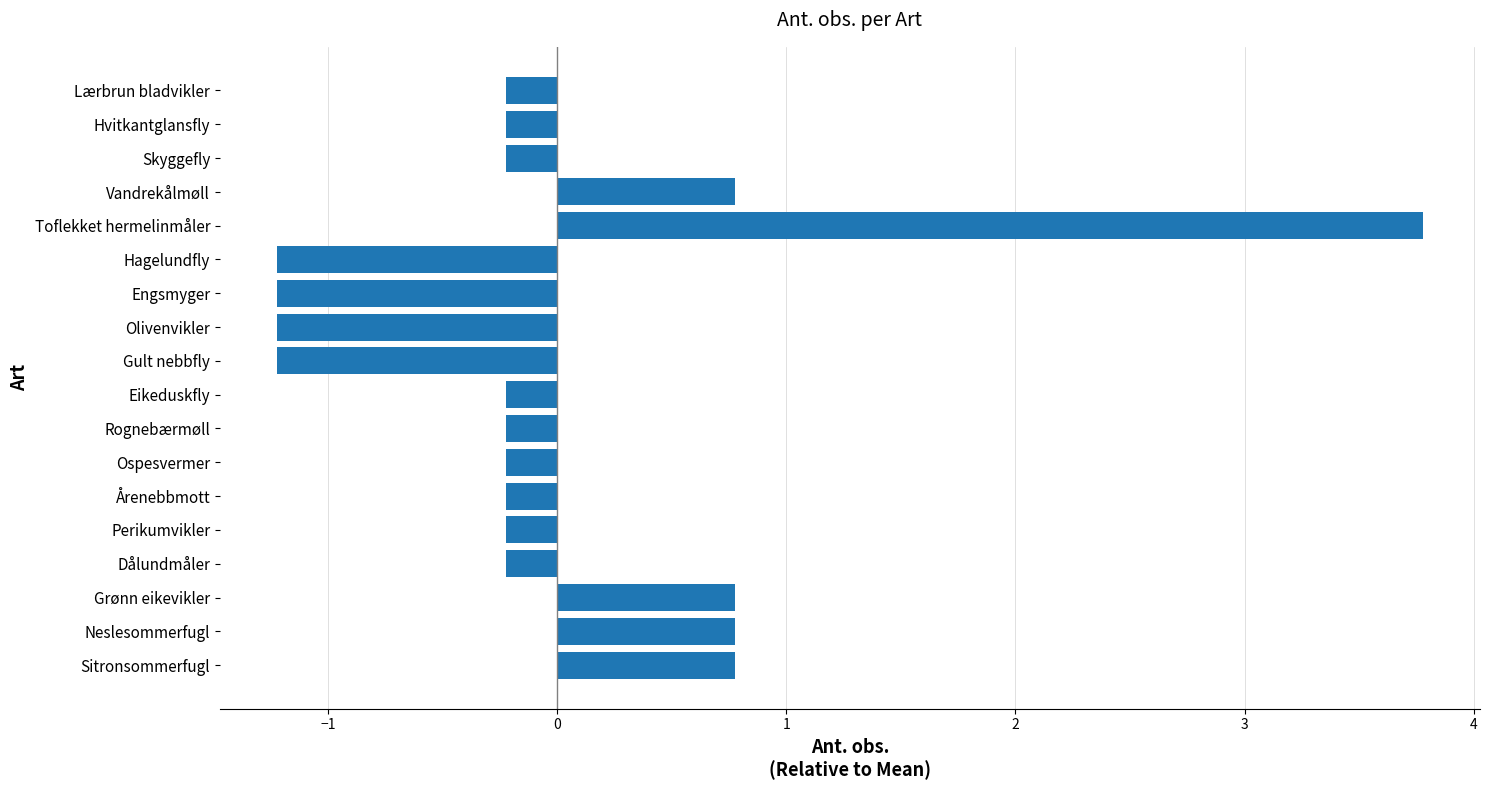

What is the difference between the maximum and second lowest values?

5.0